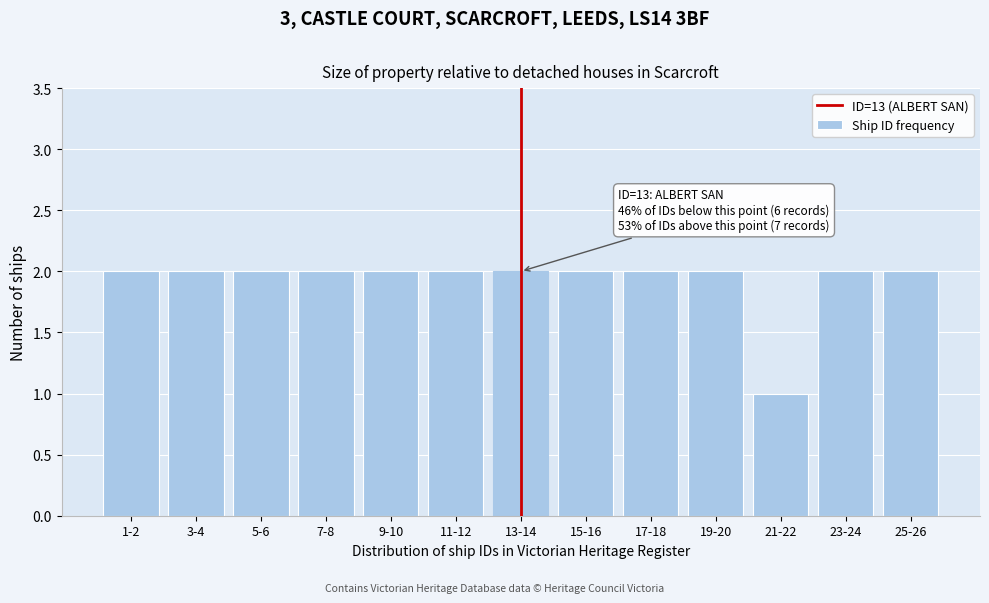

Reading left to right, transcribe all the data shown in this chart.

1-2=2	3-4=2	5-6=2	7-8=2	9-10=2	11-12=2	13-14=2	15-16=2	17-18=2	19-20=2	21-22=1	23-24=2	25-26=2